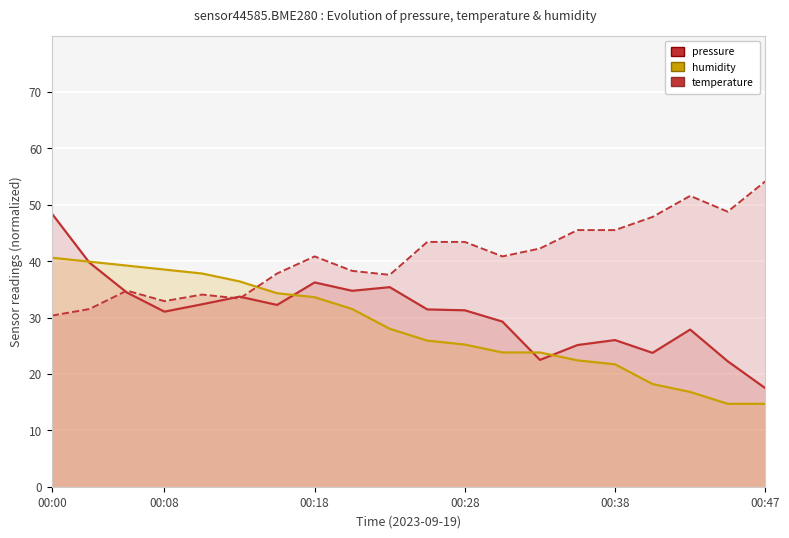

How many lines are shown in the chart?

3